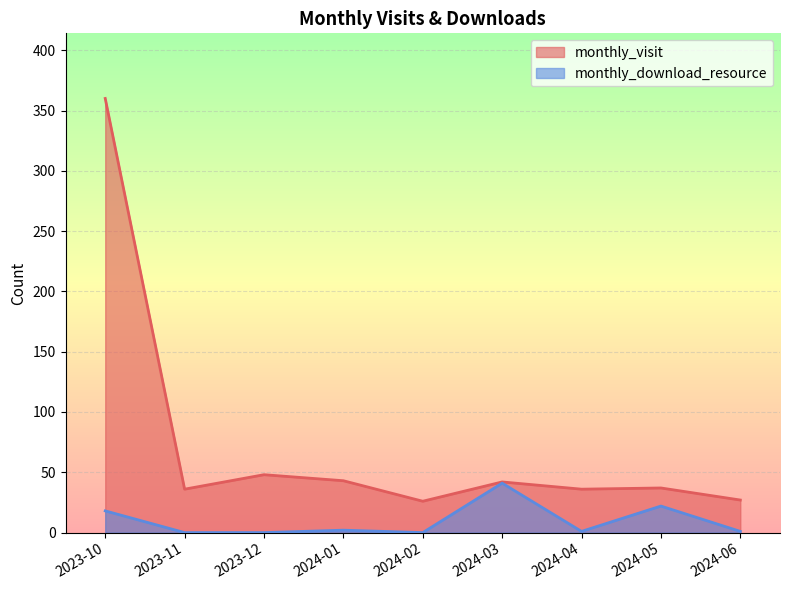

Which category has the lowest value across all series?

2023-11